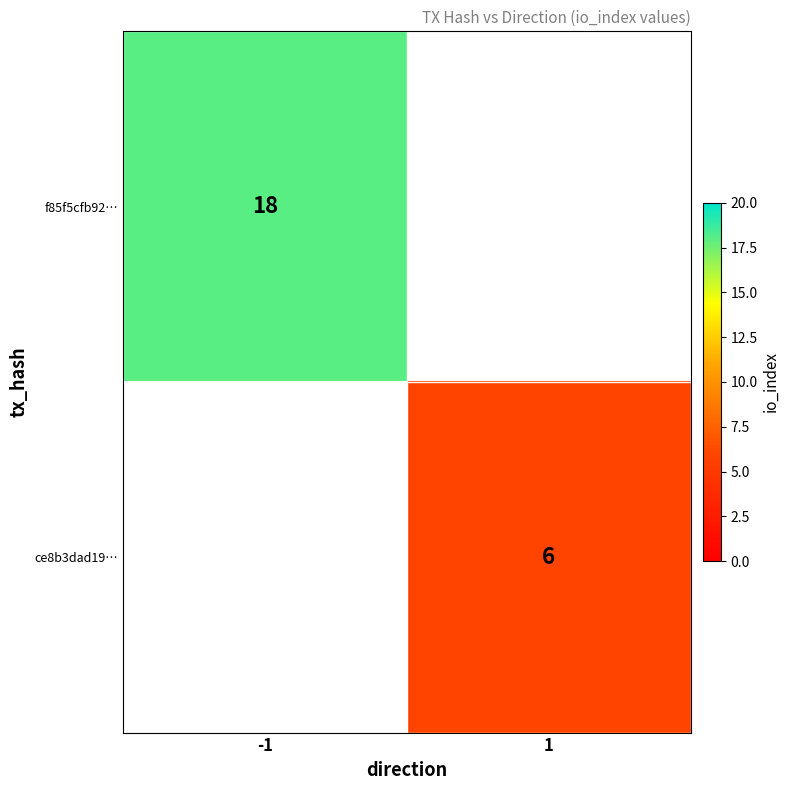

What is the total value across all series at 1?

6